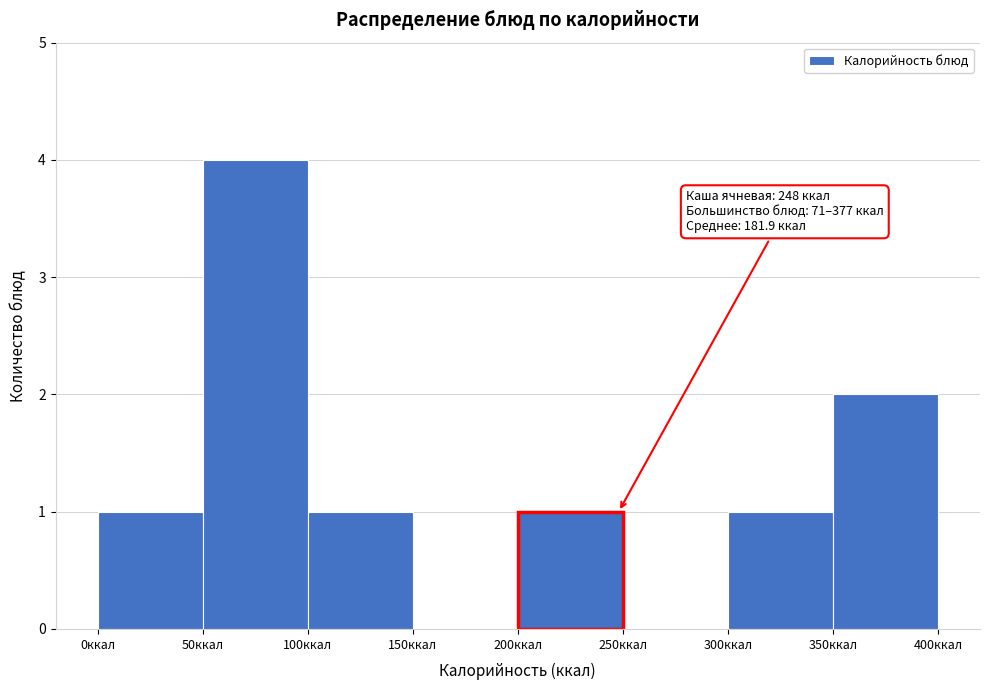

Which range on the x-axis has the tallest bar?

50 to 100